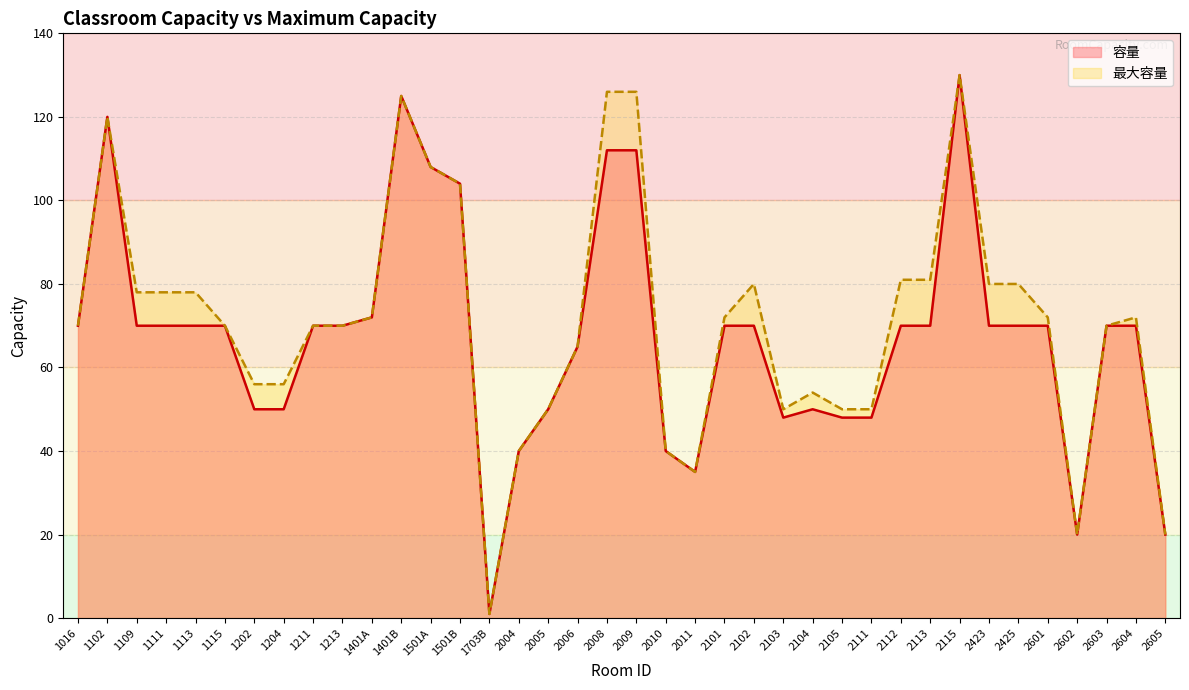

How many interior local peaks does the 最大容量 series have?

6